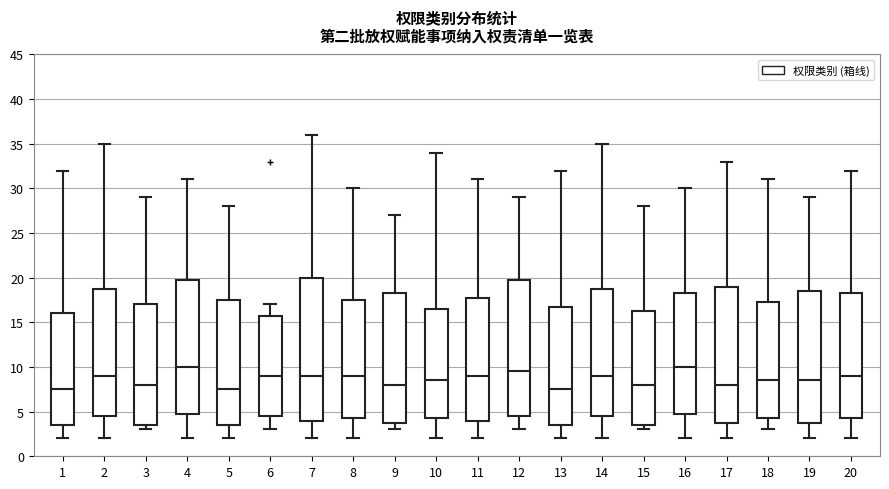

Reading left to right, read every box against the y-axis: the position of its median line, the range the box covers, and the ends of its whiskers. The values are not printed on the chart, so give them approximately, as read against the axis.

1: median 7.5, box 3.5 to 16.0, whiskers 2.0 to 32.0
2: median 9.0, box 4.5 to 19.0, whiskers 2.0 to 35.0
3: median 8.0, box 3.5 to 17.0, whiskers 3.0 to 29.0
4: median 10.0, box 5.0 to 20.0, whiskers 2.0 to 31.0
5: median 7.5, box 3.5 to 17.5, whiskers 2.0 to 28.0
6: median 9.0, box 4.5 to 16.0, whiskers 3.0 to 17.0
7: median 9.0, box 4.0 to 20.0, whiskers 2.0 to 36.0
8: median 9.0, box 4.5 to 17.5, whiskers 2.0 to 30.0
9: median 8.0, box 4.0 to 18.5, whiskers 3.0 to 27.0
10: median 8.5, box 4.5 to 16.5, whiskers 2.0 to 34.0
11: median 9.0, box 4.0 to 18.0, whiskers 2.0 to 31.0
12: median 9.5, box 4.5 to 20.0, whiskers 3.0 to 29.0
13: median 7.5, box 3.5 to 17.0, whiskers 2.0 to 32.0
14: median 9.0, box 4.5 to 19.0, whiskers 2.0 to 35.0
15: median 8.0, box 3.5 to 16.5, whiskers 3.0 to 28.0
16: median 10.0, box 5.0 to 18.5, whiskers 2.0 to 30.0
17: median 8.0, box 4.0 to 19.0, whiskers 2.0 to 33.0
18: median 8.5, box 4.5 to 17.5, whiskers 3.0 to 31.0
19: median 8.5, box 4.0 to 18.5, whiskers 2.0 to 29.0
20: median 9.0, box 4.5 to 18.5, whiskers 2.0 to 32.0